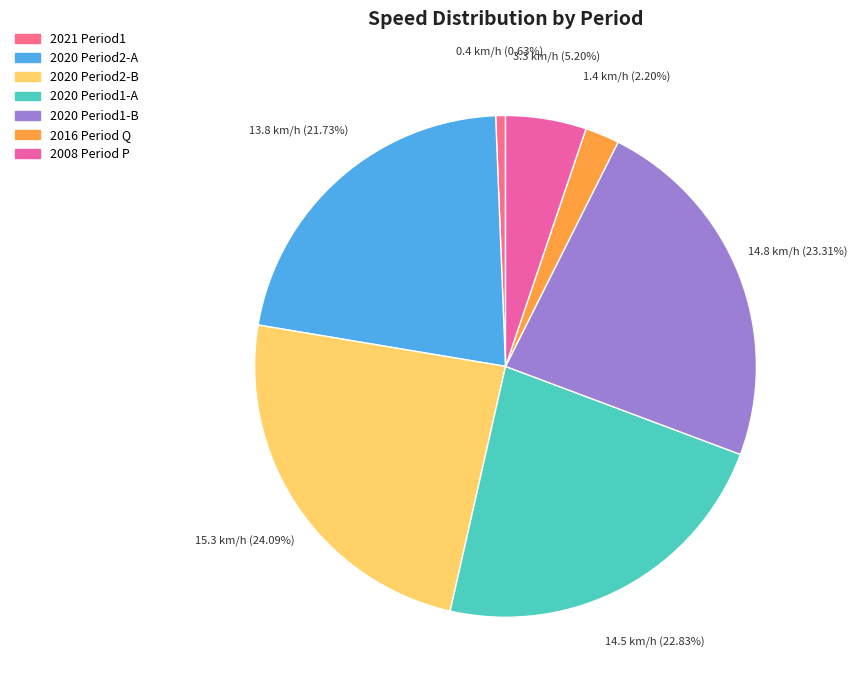

To the nearest percent, what is the average slice percentage?

14%